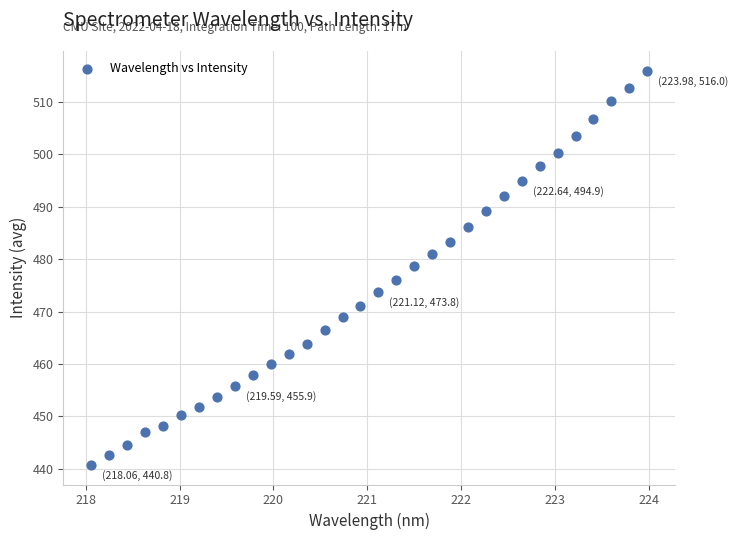

What is the range of X values (max minus min)?

5.9